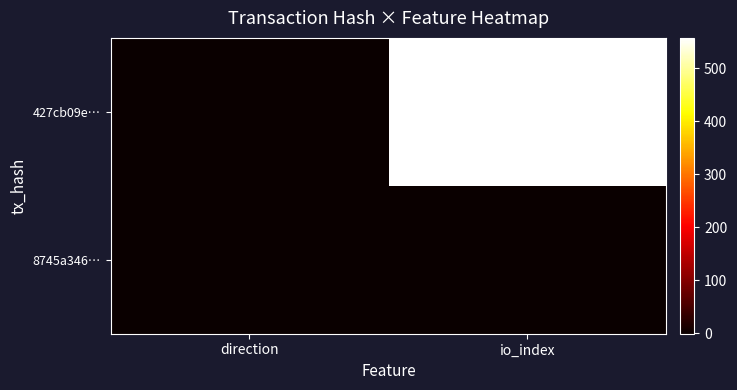

Which category has the highest value across all series?

io_index